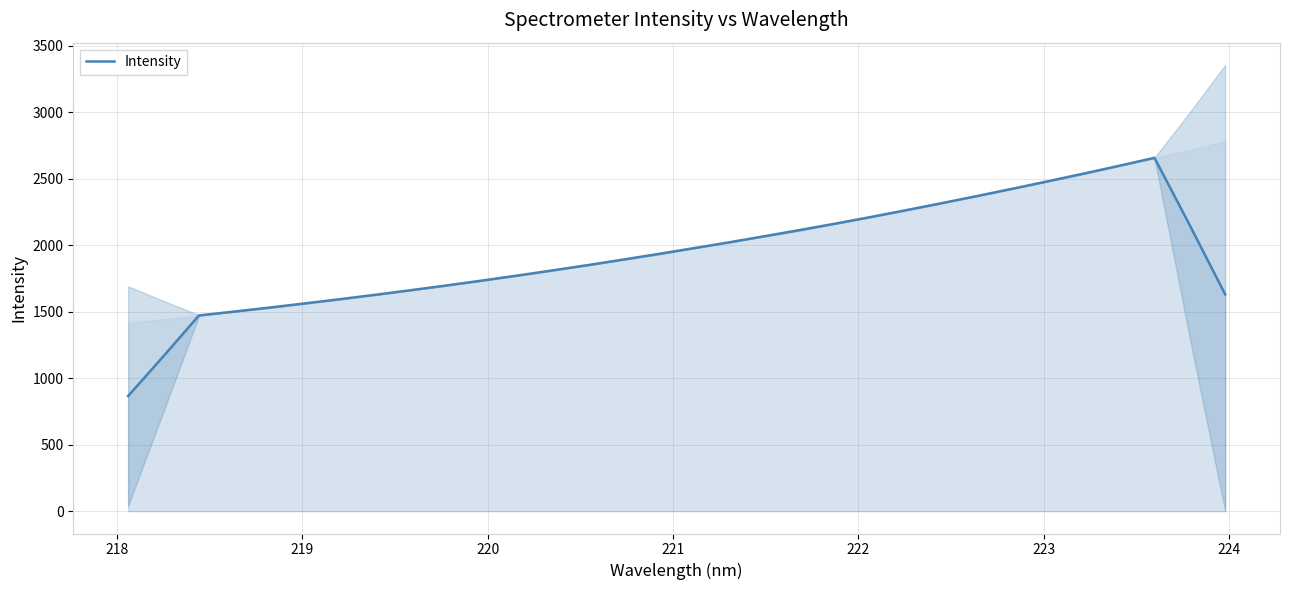

What is the value of the 10th point from the left?

1698.2